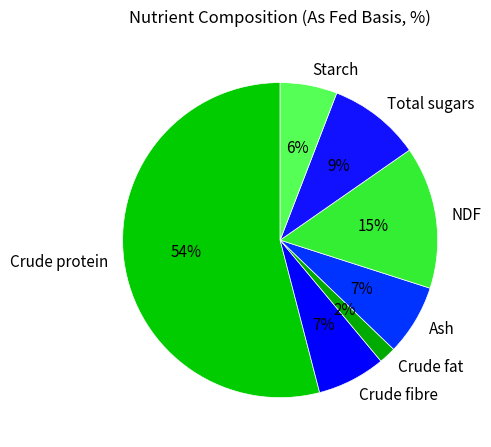

To the nearest percent, what is the difference between the Total sugars and Crude protein slice percentages?

45%